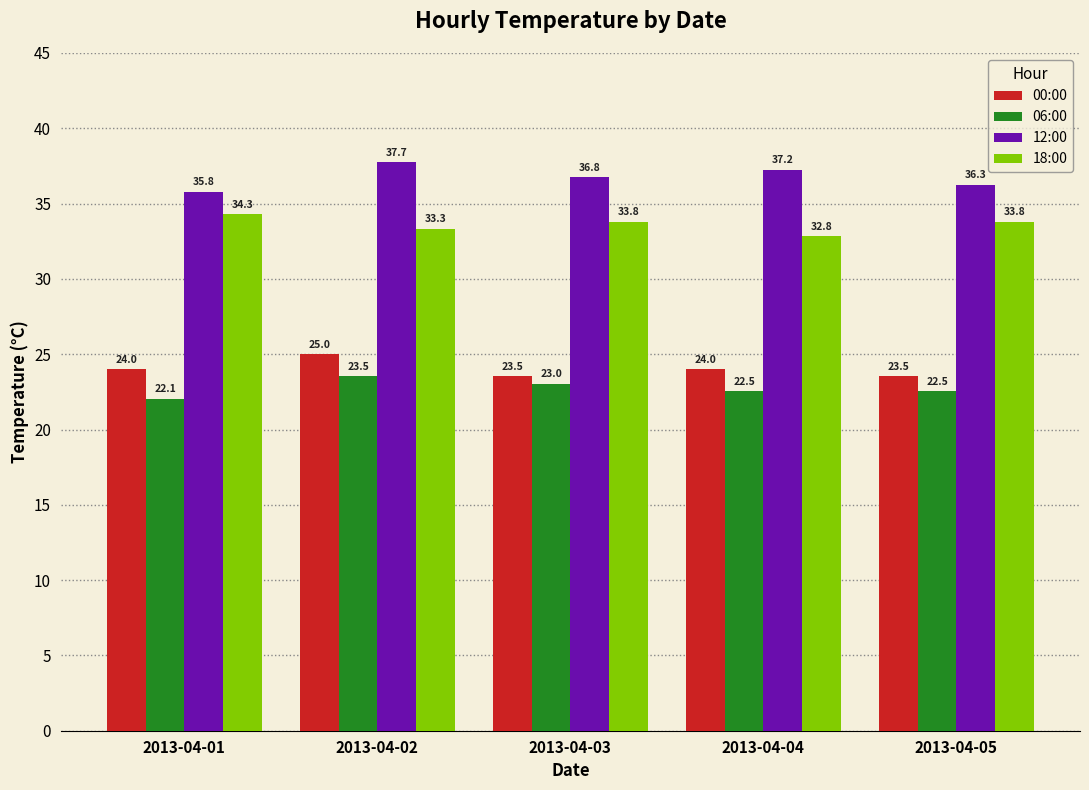

How many bars are there in total?

20